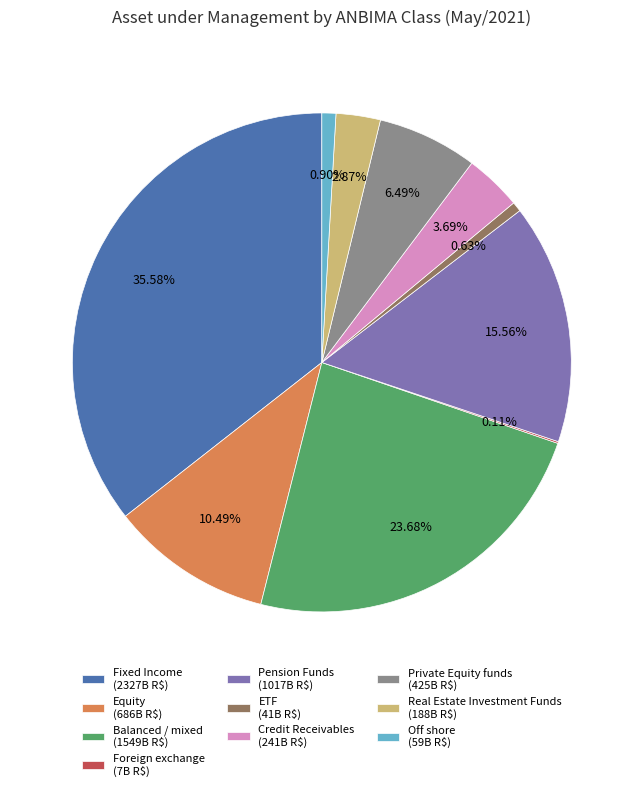

Is Pension Funds (1017B R$) the majority of the pie?

No